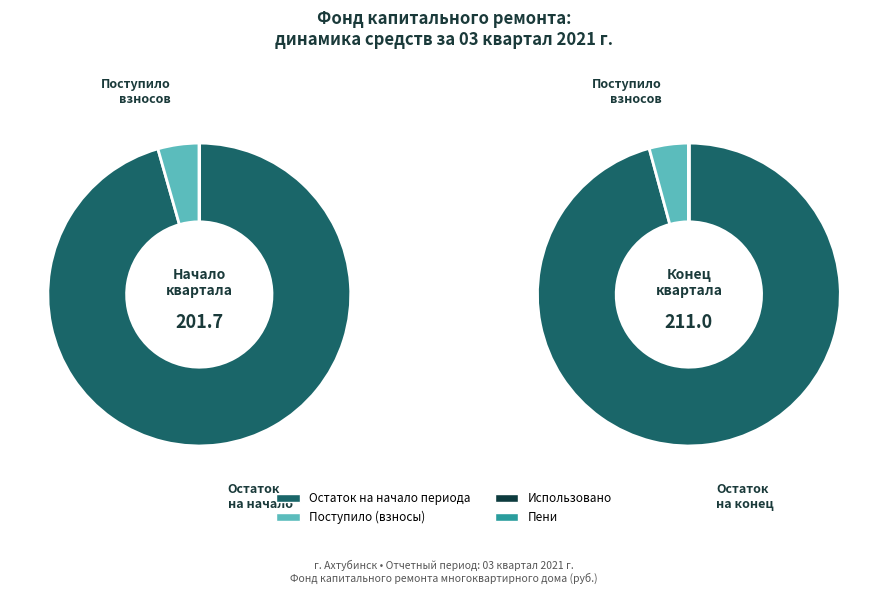

Which slice is the smallest?

Использовано